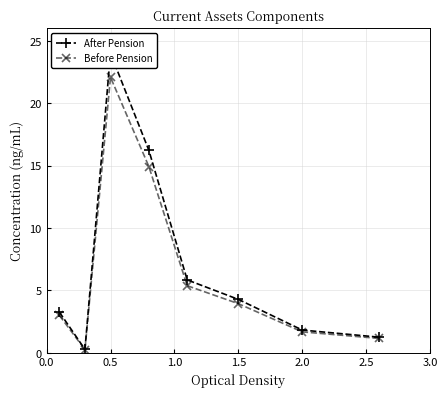

List the series in order of their overall mean, lowest first.

Before Pension, After Pension